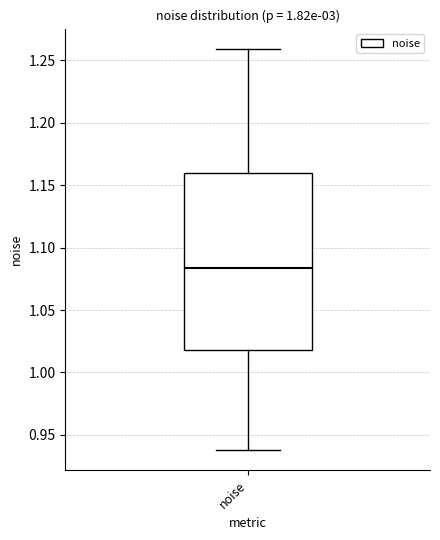

Read this box plot against the y-axis: the position of the median line, the range covered by the box, and the ends of both whiskers. The values are not printed on the chart, so give them approximately, as read against the axis.

median 1.085, box 1.020 to 1.160, whiskers 0.940 to 1.260